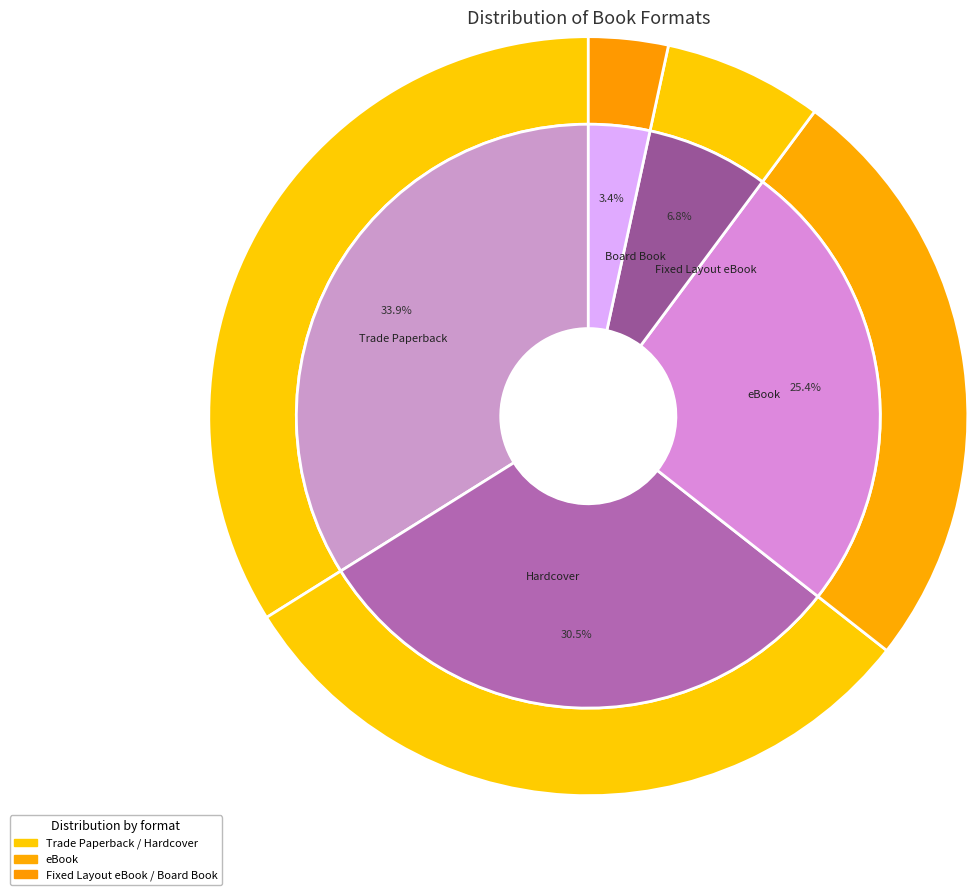

The Trade Paperback slice represents 40% of the pie. True or false?

False